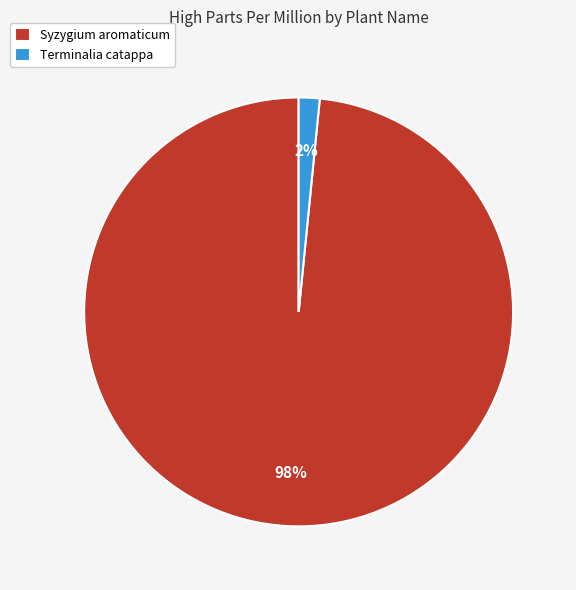

True or false: Syzygium aromaticum accounts for 98% of the total.

True